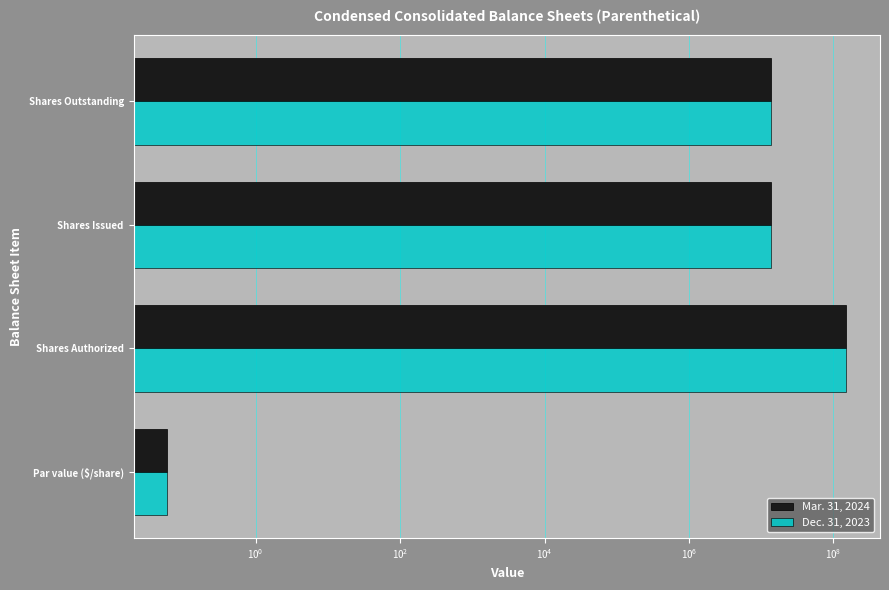

At Shares Authorized, list the series in order from largest to smallest.

Mar. 31, 2024, Dec. 31, 2023